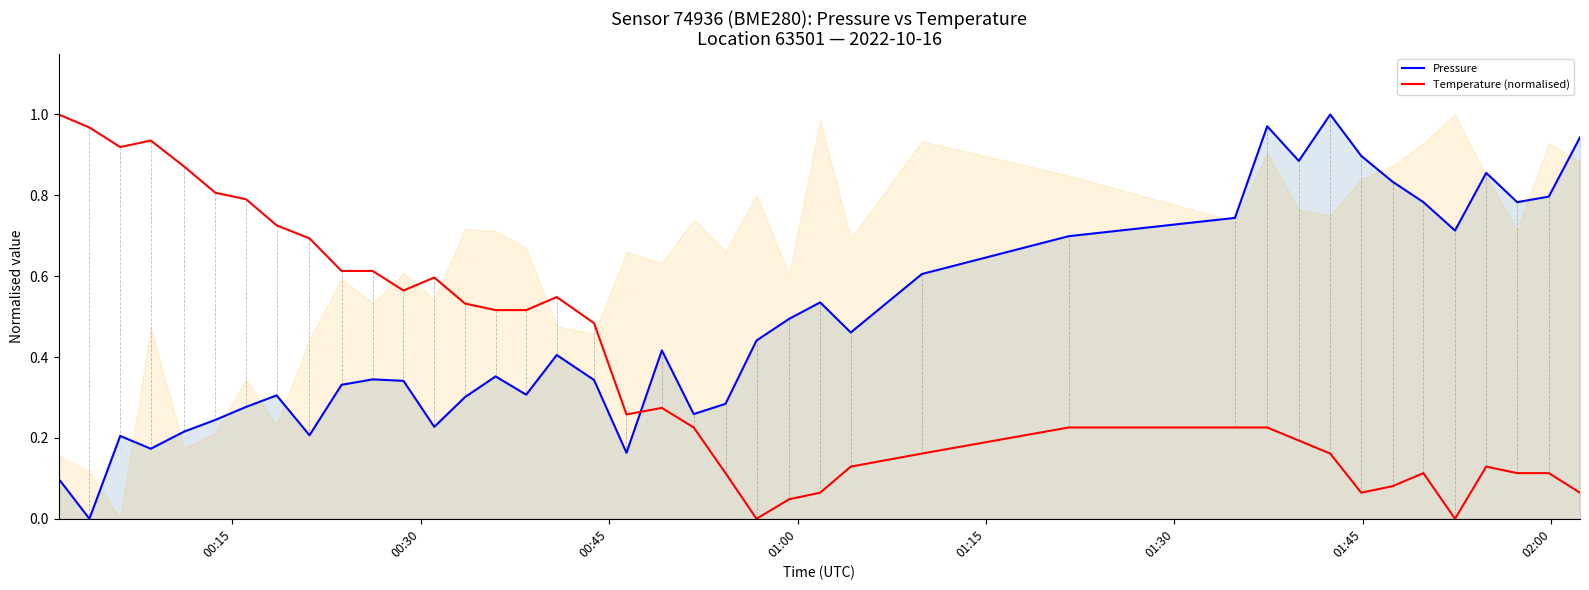

What are all the series names shown in the legend?

Pressure, Temperature (normalised)